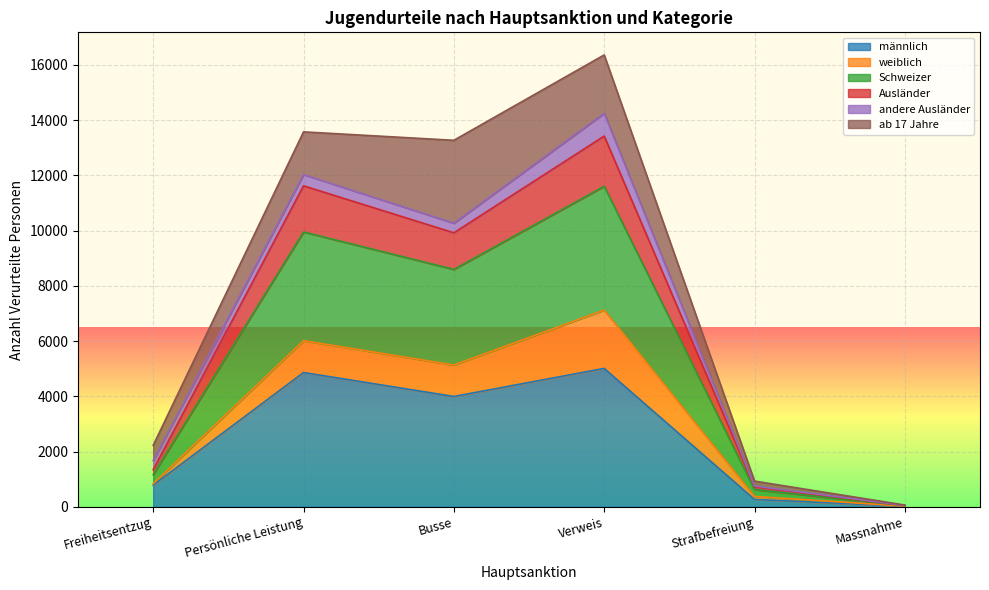

At which category is the sum across all series the highest?

Verweis